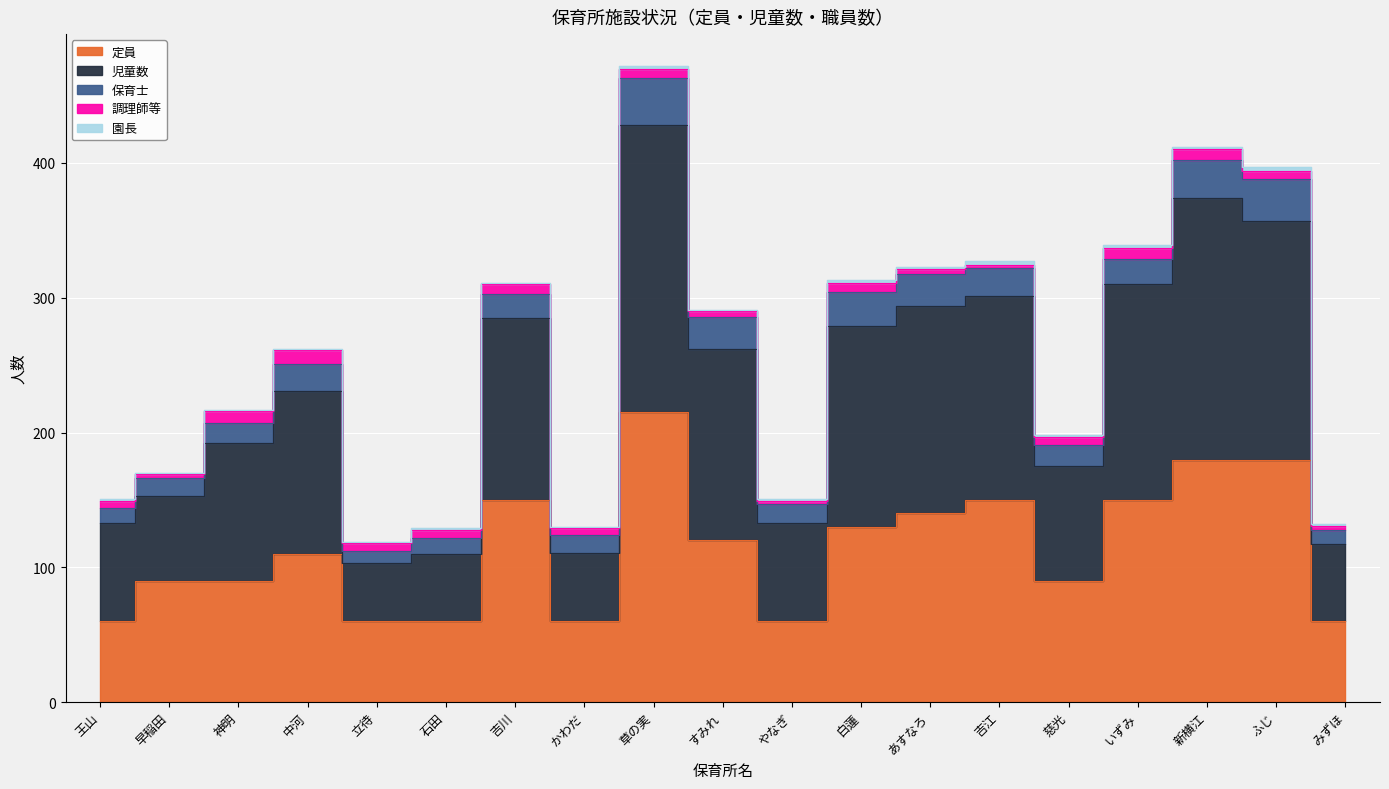

Does the chart display data point markers on the line(s)?

No